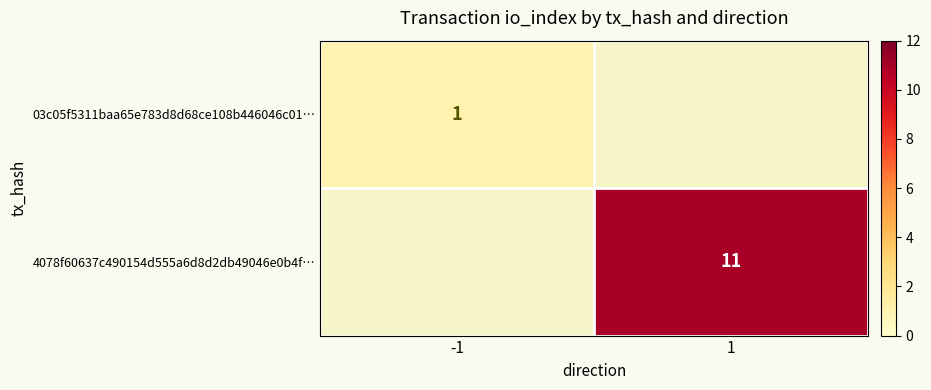

The value of 4078f60637c490154d555a6d8d2db49046e0b4f… at 1 is 3. True or false?

False